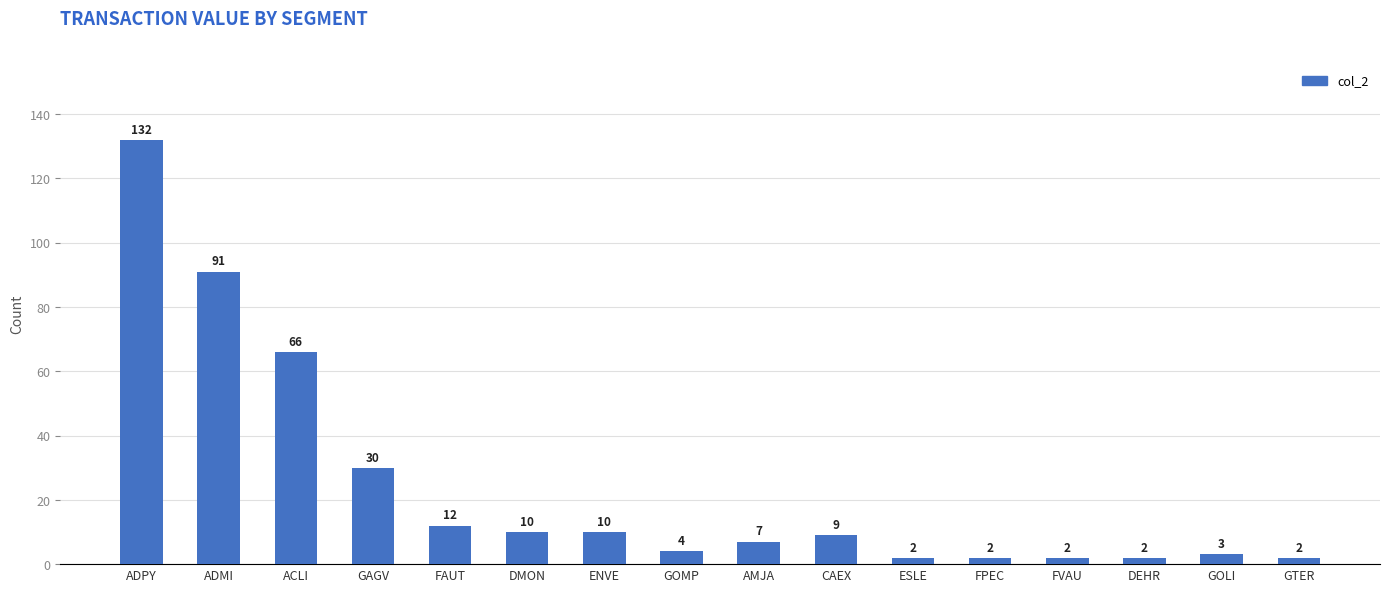

Which has a higher value, GTER or DMON?

DMON